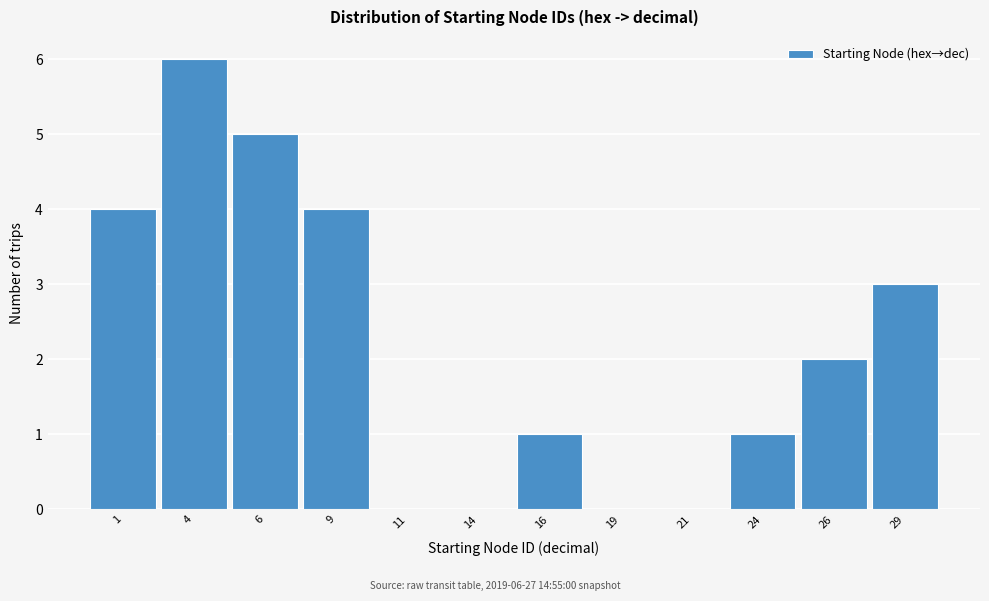

Reading right to left, transcribe all the data shown in this chart.

29=3	26=2	24=1	21=0	19=0	16=1	14=0	11=0	9=4	6=5	4=6	1=4